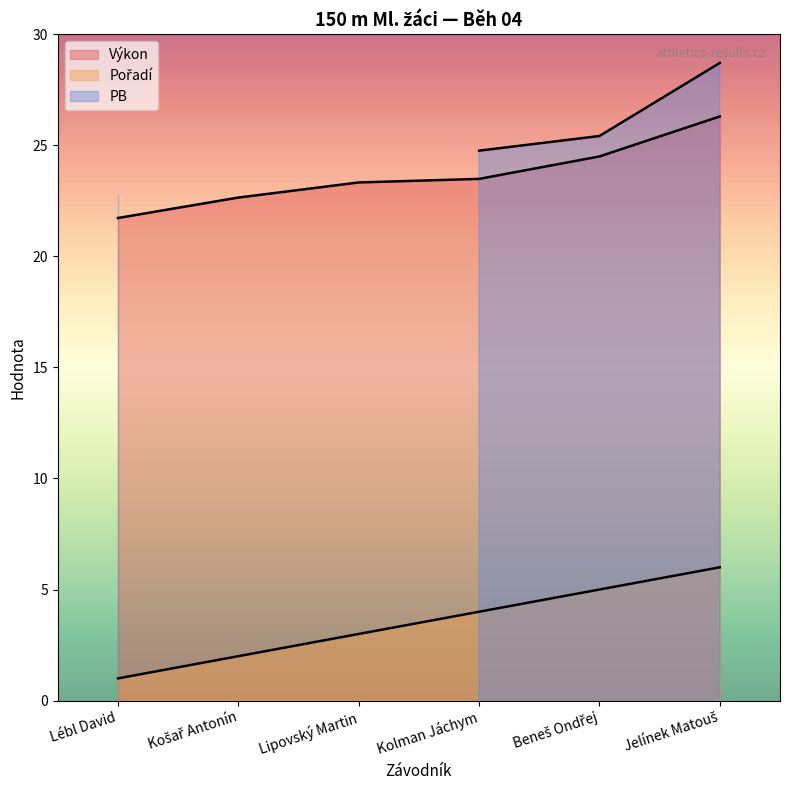

What is the value of the Pořadí point at the 6th from the left?

6.0